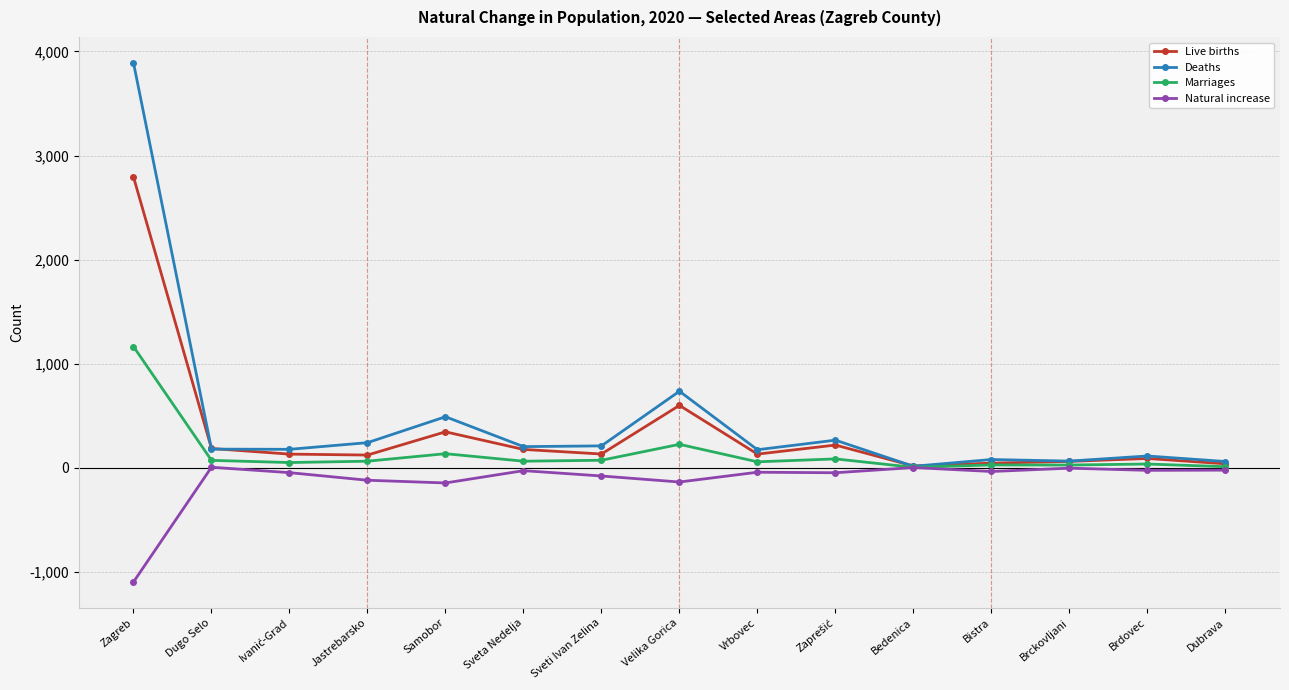

At Samobor, list the series in order from smallest to largest.

Natural increase, Marriages, Live births, Deaths